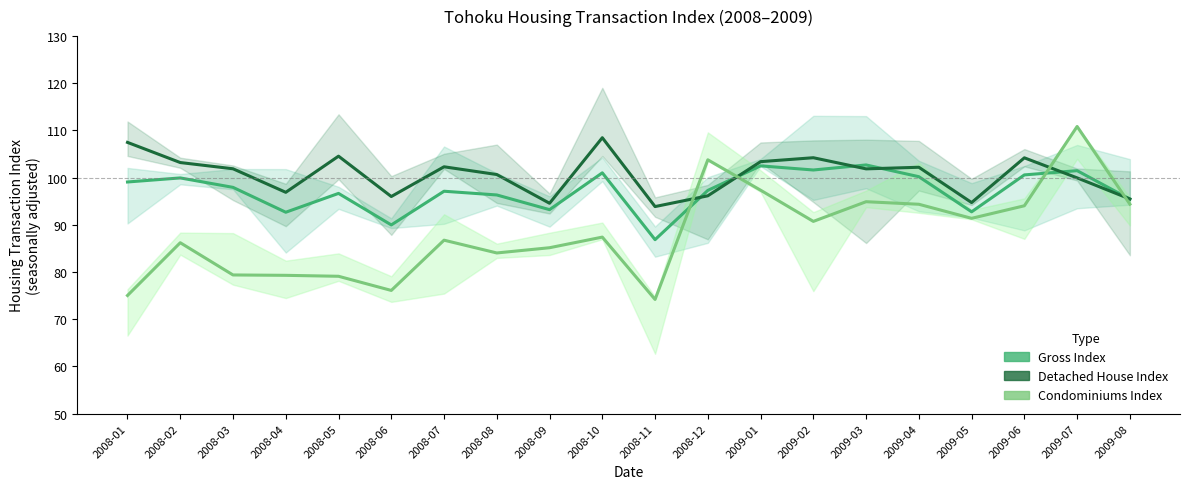

Is this an area chart (filled region under the line)?

No